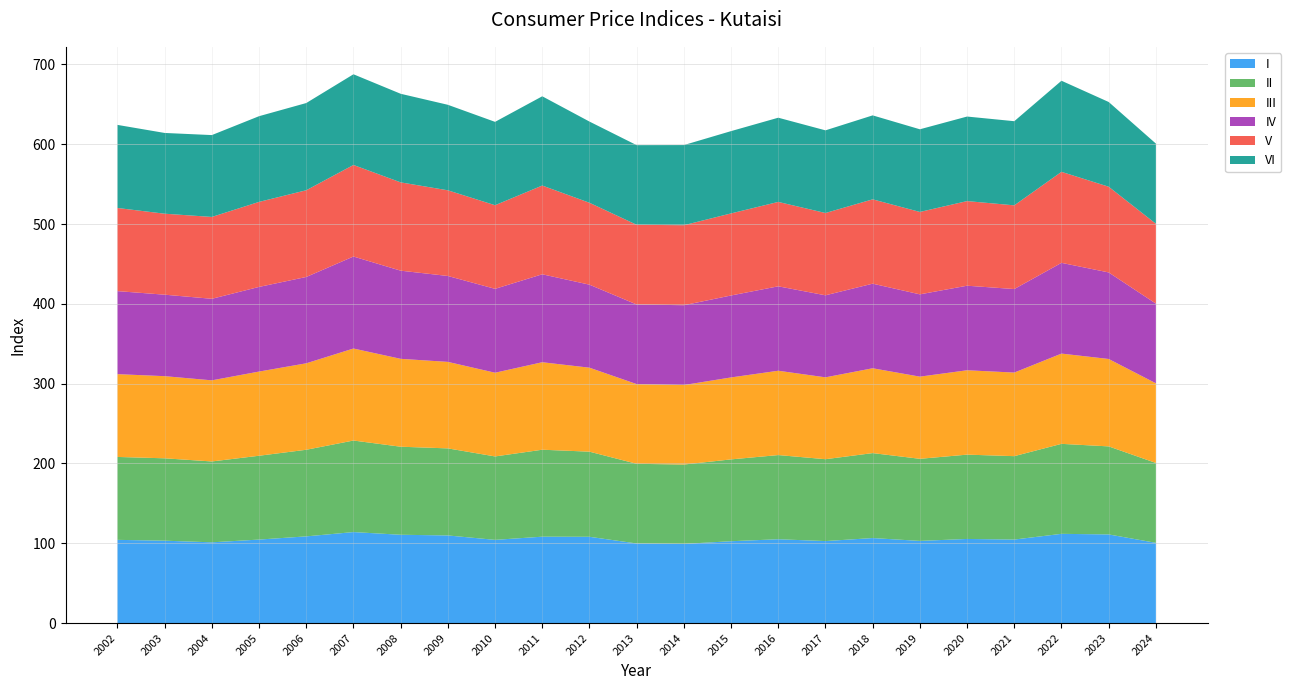

Reading left to right, list all the values displayed in this chart.

I: 2002=104.3	2003=103.2	2004=101.2	2005=104.6	2006=108.6	2007=114.0	2008=110.6	2009=109.8	2010=104.3	2011=108.2	2012=108.1	2013=99.7	2014=99.2	2015=102.5	2016=105.0	2017=102.7	2018=106.5	2019=102.9	2020=105.4	2021=104.6	2022=111.8	2023=111.1	2024=100.5
II: 2002=103.9	2003=103.2	2004=101.3	2005=105.0	2006=108.5	2007=114.7	2008=110.3	2009=109.1	2010=104.5	2011=109.0	2012=106.7	2013=99.8	2014=99.4	2015=102.5	2016=105.5	2017=102.6	2018=106.4	2019=102.9	2020=105.6	2021=104.5	2022=112.7	2023=110.3	2024=100.1
III: 2002=103.7	2003=102.9	2004=101.6	2005=105.5	2006=108.3	2007=115.3	2008=110.1	2009=108.4	2010=104.9	2011=109.6	2012=105.2	2013=99.9	2014=99.6	2015=102.7	2016=105.7	2017=102.6	2018=106.3	2019=103.0	2020=105.7	2021=104.7	2022=113.1	2023=109.5	2024=99.8
IV: 2002=104.0	2003=102.1	2004=102.2	2005=106.1	2006=108.2	2007=115.3	2008=110.5	2009=107.6	2010=105.1	2011=110.2	2012=104.0	2013=99.7	2014=100.0	2015=102.7	2016=105.8	2017=102.8	2018=106.0	2019=103.1	2020=105.9	2021=104.7	2022=113.7	2023=108.4	2024=99.8
V: 2002=104.2	2003=101.5	2004=102.6	2005=106.5	2006=108.7	2007=114.7	2008=110.7	2009=107.3	2010=104.8	2011=111.2	2012=102.6	2013=99.8	2014=100.2	2015=102.8	2016=105.7	2017=103.1	2018=105.7	2019=103.3	2020=106.0	2021=104.9	2022=114.0	2023=107.4	2024=100.1
VI: 2002=104.1	2003=101.2	2004=102.6	2005=107.4	2006=109.3	2007=113.6	2008=111.0	2009=107.1	2010=104.4	2011=111.8	2012=101.8	2013=99.8	2014=100.4	2015=103.1	2016=105.5	2017=103.6	2018=105.2	2019=103.6	2020=105.9	2021=105.4	2022=114.2	2023=106.2	2024=100.5